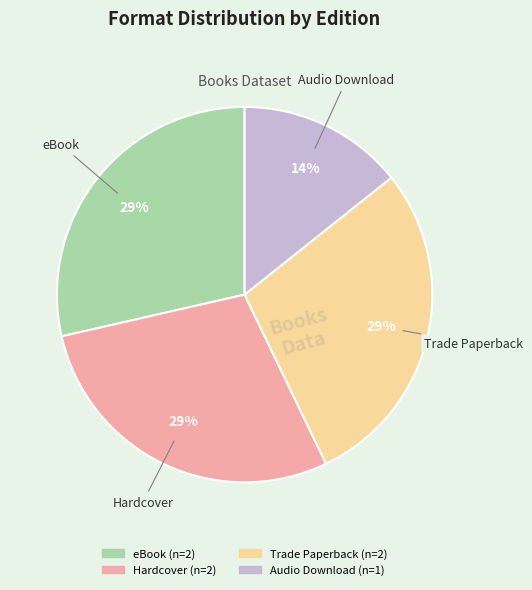

To the nearest percent, what is the average slice percentage?

25%